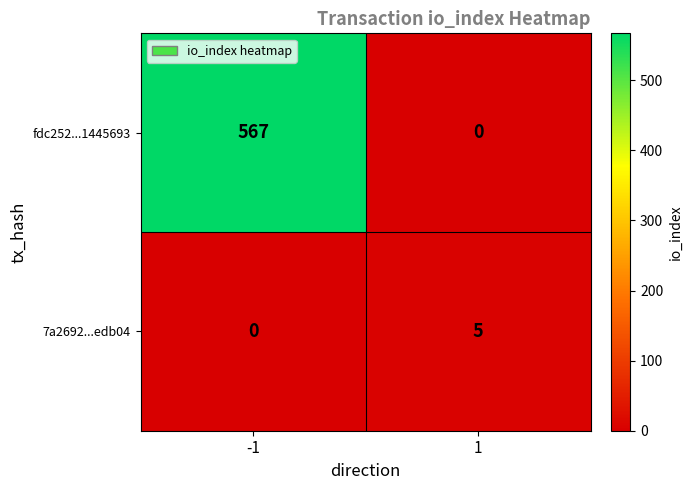

What is the spread (max minus min) of values at 1?

5